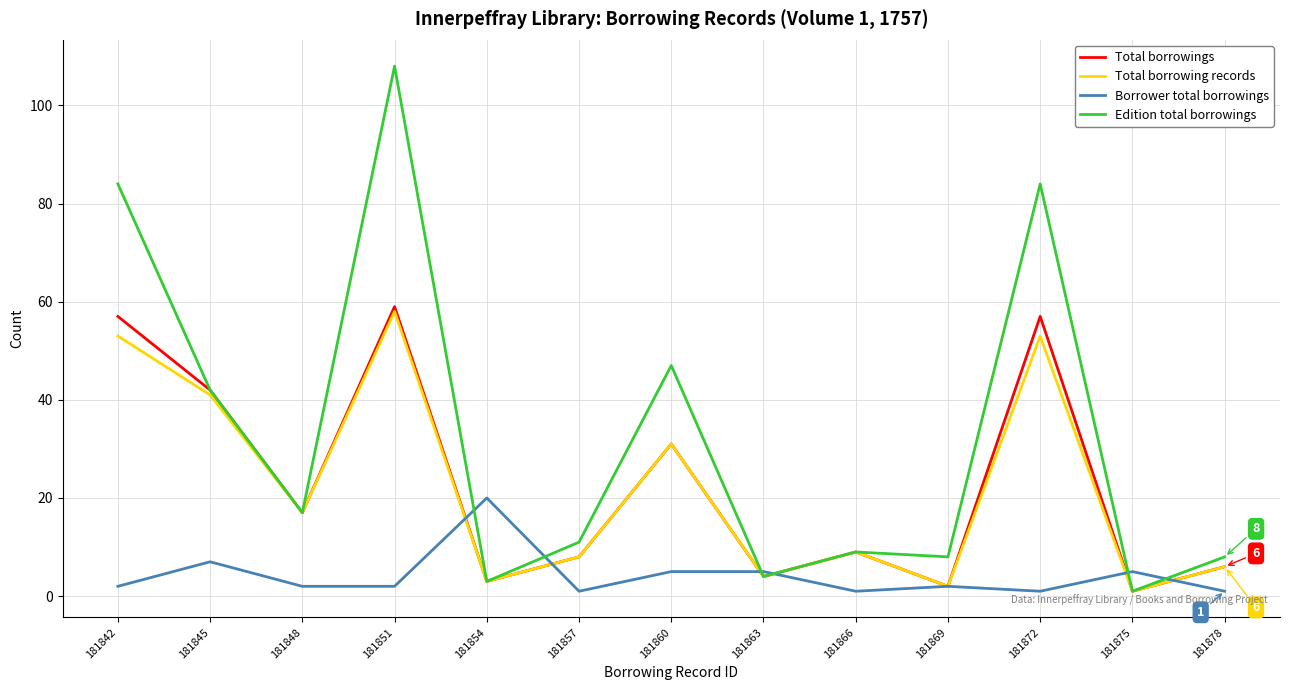

True or false: Borrower total borrowings has more than 2 interior local peaks.

True